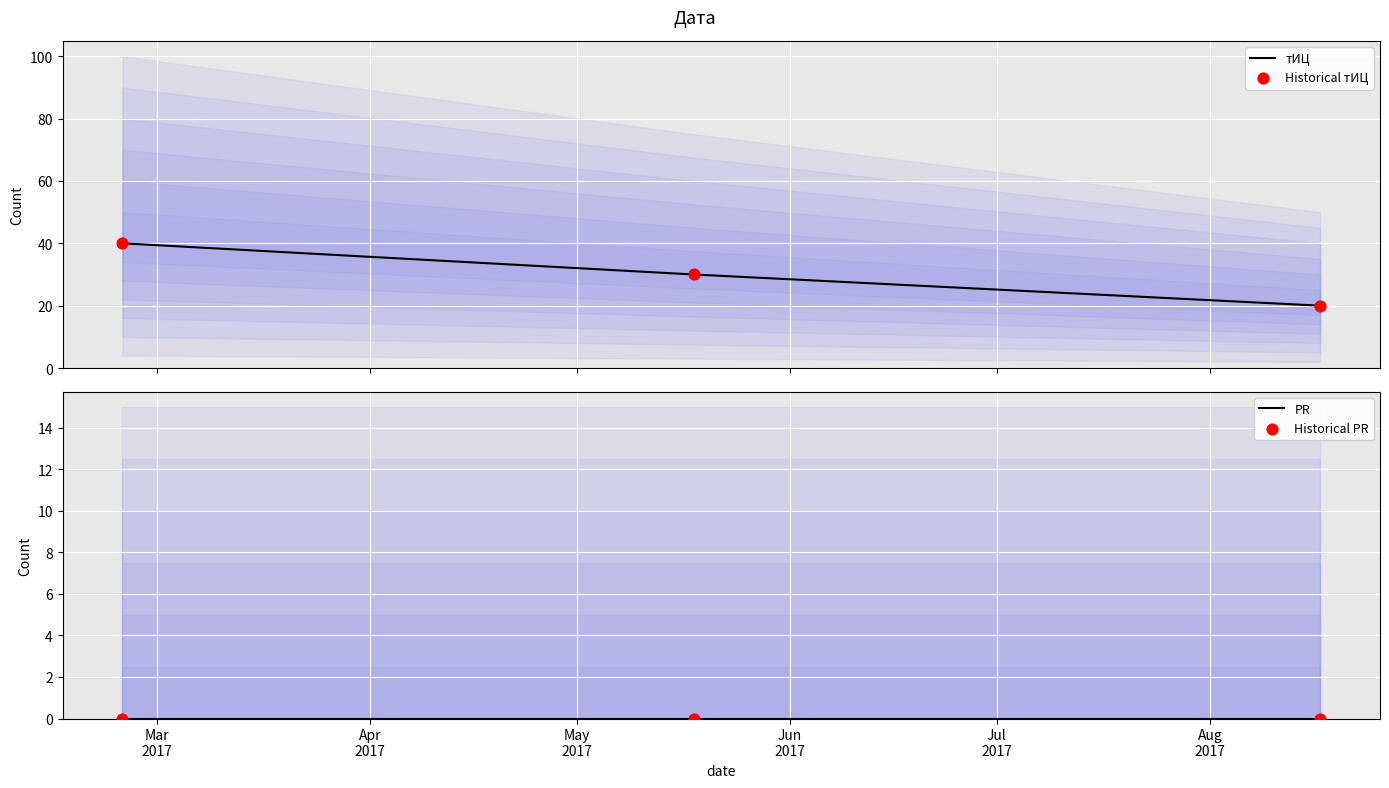

Which series reaches the maximum Y coordinate?

тИЦ